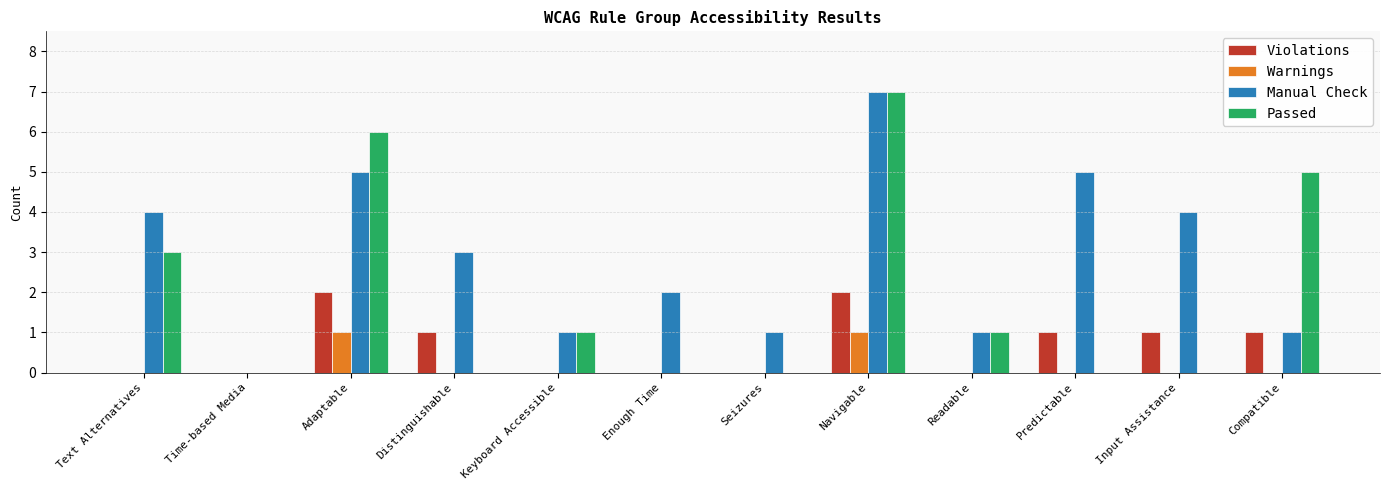

Reading left to right, extract all data points from this chart.

Violations: Text Alternatives=0	Time-based Media=0	Adaptable=2	Distinguishable=1	Keyboard Accessible=0	Enough Time=0	Seizures=0	Navigable=2	Readable=0	Predictable=1	Input Assistance=1	Compatible=1
Warnings: Text Alternatives=0	Time-based Media=0	Adaptable=1	Distinguishable=0	Keyboard Accessible=0	Enough Time=0	Seizures=0	Navigable=1	Readable=0	Predictable=0	Input Assistance=0	Compatible=0
Manual Check: Text Alternatives=4	Time-based Media=0	Adaptable=5	Distinguishable=3	Keyboard Accessible=1	Enough Time=2	Seizures=1	Navigable=7	Readable=1	Predictable=5	Input Assistance=4	Compatible=1
Passed: Text Alternatives=3	Time-based Media=0	Adaptable=6	Distinguishable=0	Keyboard Accessible=1	Enough Time=0	Seizures=0	Navigable=7	Readable=1	Predictable=0	Input Assistance=0	Compatible=5